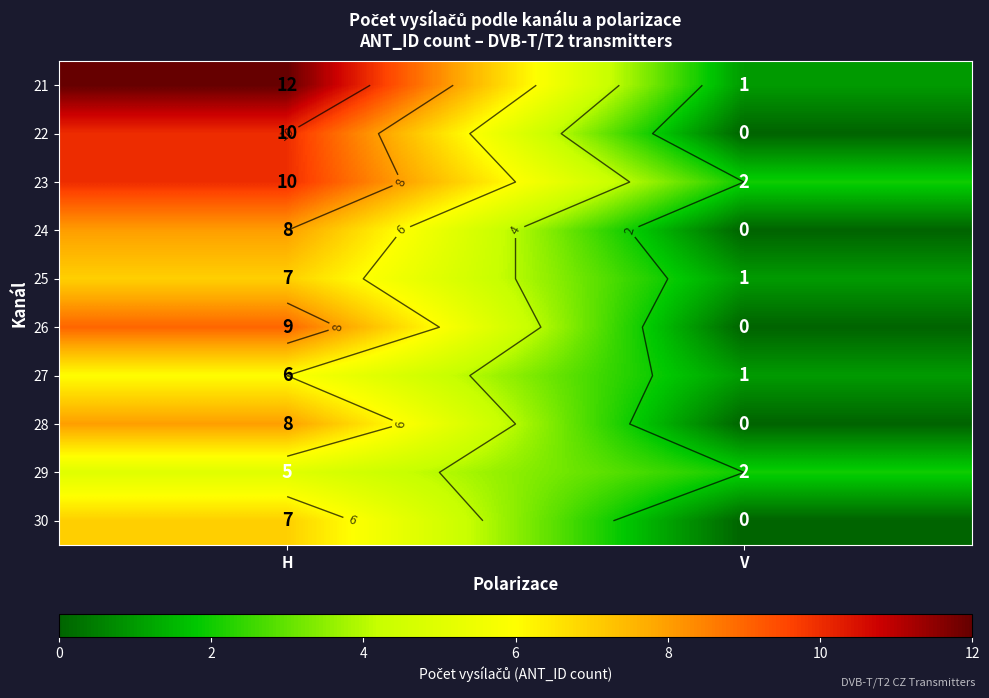

What is the maximum value shown in the chart?

12